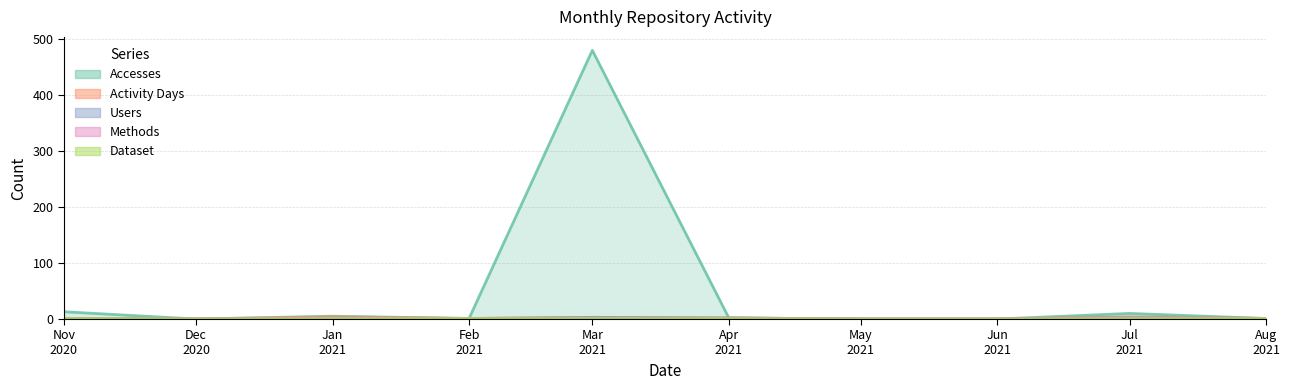

At which category is the sum across all series the highest?

Mar 2021